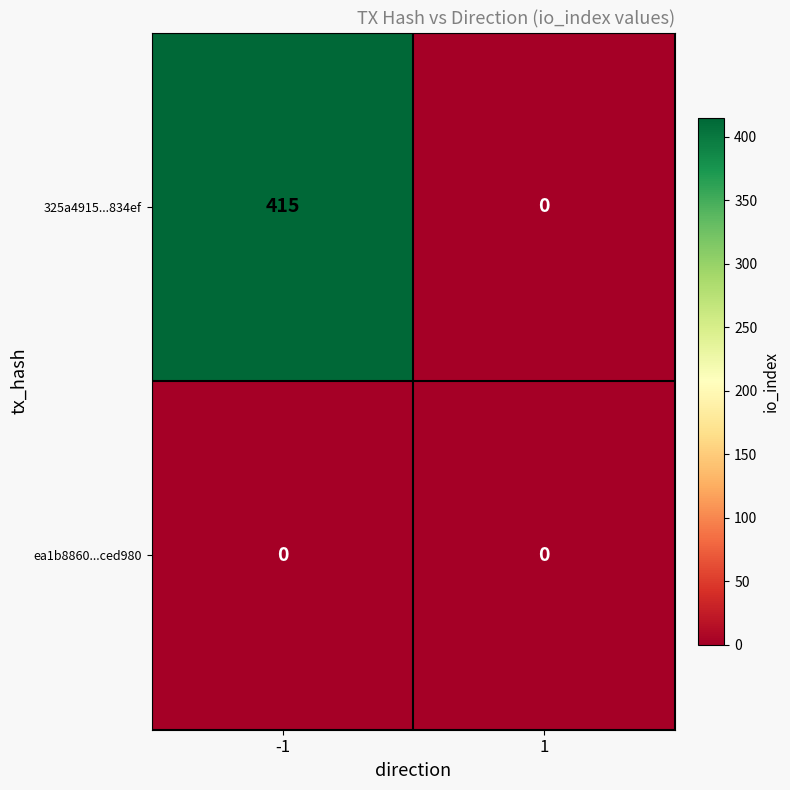

Which series has the widest spread of values?

325a4915...834ef